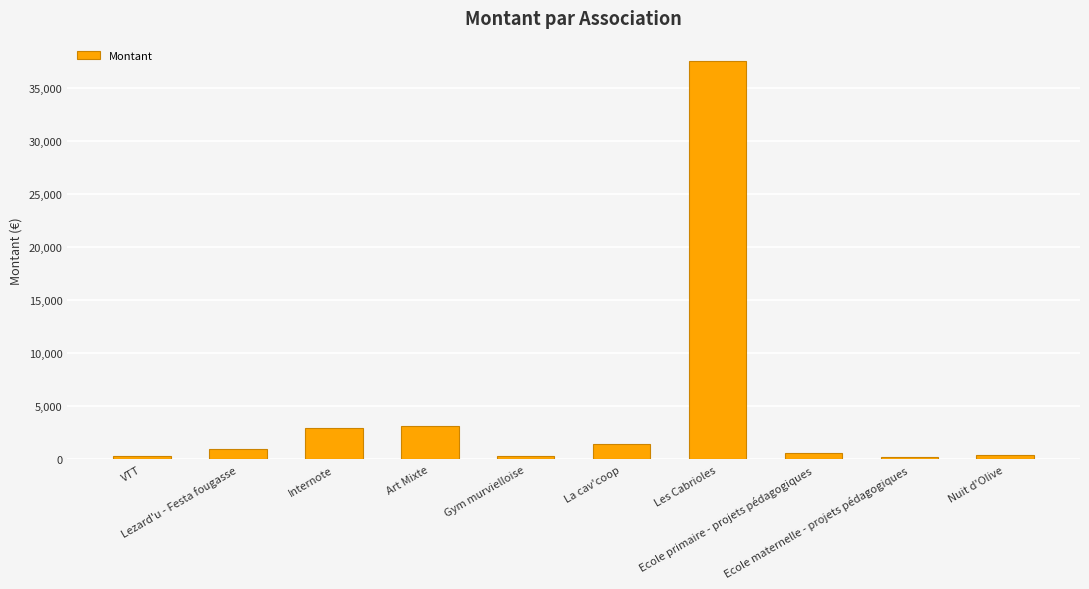

What is the greatest value displayed?

37612